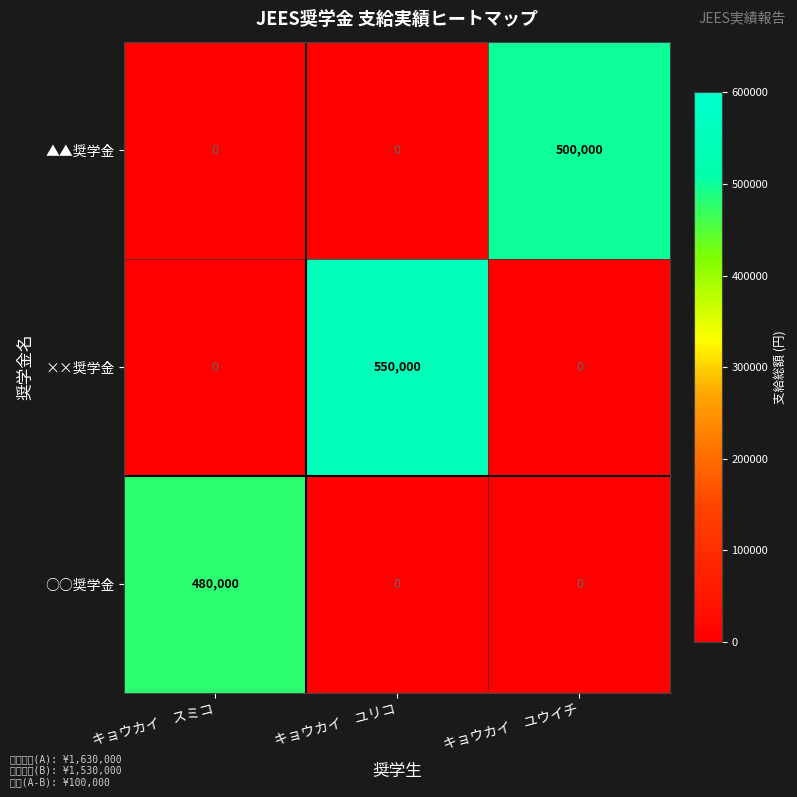

Read the ▲▲奨学金 value at キョウカイ　ユウイチ, to the nearest 10.

500000